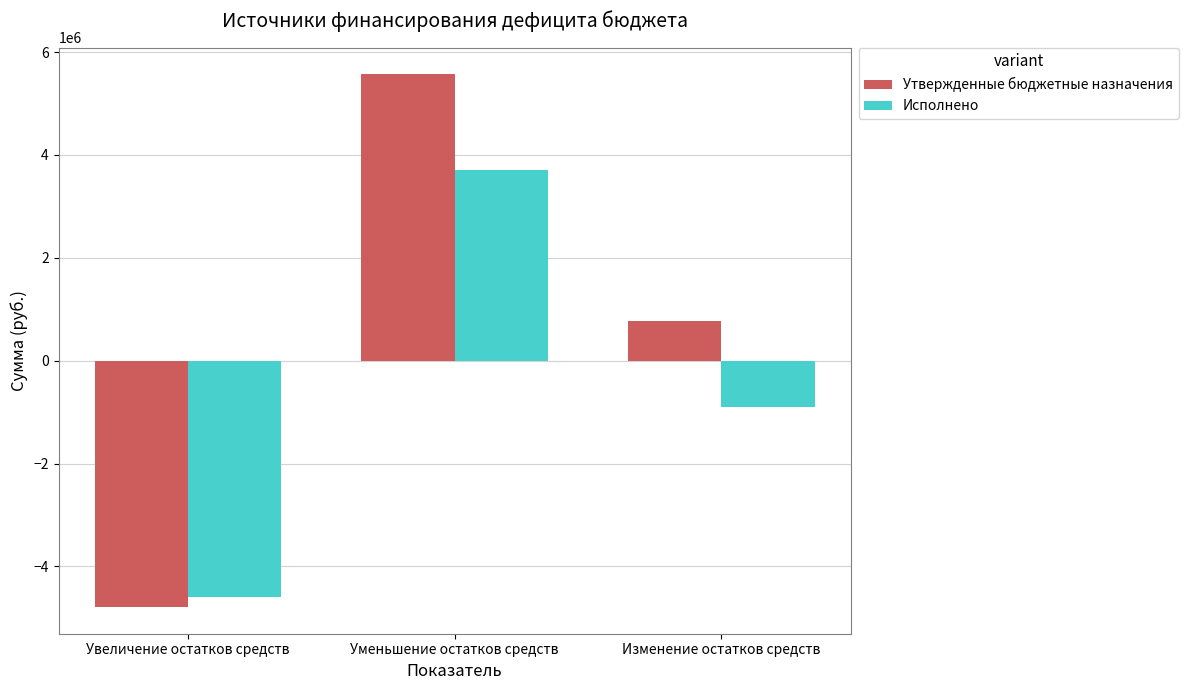

How many values in the Утвержденные бюджетные назначения series exceed 780209?

2